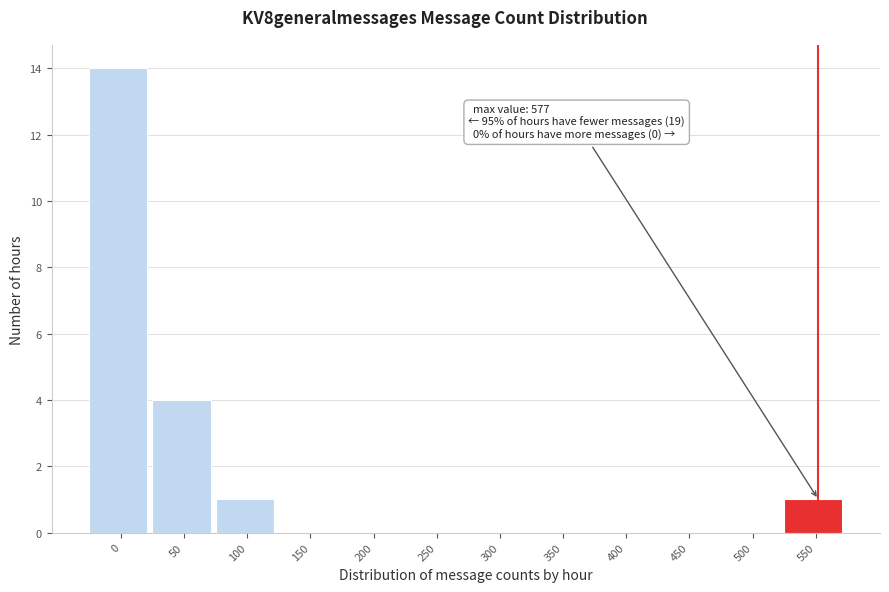

Reading left to right, transcribe all the data shown in this chart.

0=14	50=4	100=1	150=0	200=0	250=0	300=0	350=0	400=0	450=0	500=0	550=1